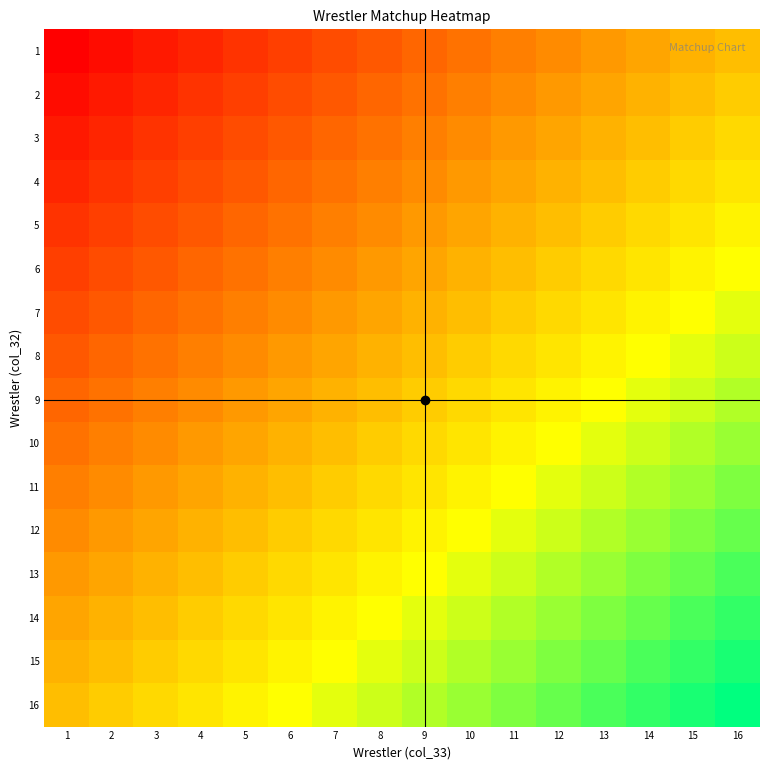

Reading right to left, transcribe all the data shown in this chart.

1: 16=0.5	15=0.5	14=0.4	13=0.4	12=0.4	11=0.3	10=0.3	9=0.3	8=0.2	7=0.2	6=0.2	5=0.1	4=0.1	3=0.1	2=0.0	1=0.0
2: 16=0.5	15=0.5	14=0.5	13=0.4	12=0.4	11=0.4	10=0.3	9=0.3	8=0.3	7=0.2	6=0.2	5=0.2	4=0.1	3=0.1	2=0.1	1=0.0
3: 16=0.6	15=0.5	14=0.5	13=0.5	12=0.4	11=0.4	10=0.4	9=0.3	8=0.3	7=0.3	6=0.2	5=0.2	4=0.2	3=0.1	2=0.1	1=0.1
4: 16=0.6	15=0.6	14=0.5	13=0.5	12=0.5	11=0.4	10=0.4	9=0.4	8=0.3	7=0.3	6=0.3	5=0.2	4=0.2	3=0.2	2=0.1	1=0.1
5: 16=0.6	15=0.6	14=0.6	13=0.5	12=0.5	11=0.5	10=0.4	9=0.4	8=0.4	7=0.3	6=0.3	5=0.3	4=0.2	3=0.2	2=0.2	1=0.1
6: 16=0.7	15=0.6	14=0.6	13=0.6	12=0.5	11=0.5	10=0.5	9=0.4	8=0.4	7=0.4	6=0.3	5=0.3	4=0.3	3=0.2	2=0.2	1=0.2
7: 16=0.7	15=0.7	14=0.6	13=0.6	12=0.6	11=0.5	10=0.5	9=0.5	8=0.4	7=0.4	6=0.4	5=0.3	4=0.3	3=0.3	2=0.2	1=0.2
8: 16=0.7	15=0.7	14=0.7	13=0.6	12=0.6	11=0.6	10=0.5	9=0.5	8=0.5	7=0.4	6=0.4	5=0.4	4=0.3	3=0.3	2=0.3	1=0.2
9: 16=0.8	15=0.7	14=0.7	13=0.7	12=0.6	11=0.6	10=0.6	9=0.5	8=0.5	7=0.5	6=0.4	5=0.4	4=0.4	3=0.3	2=0.3	1=0.3
10: 16=0.8	15=0.8	14=0.7	13=0.7	12=0.7	11=0.6	10=0.6	9=0.6	8=0.5	7=0.5	6=0.5	5=0.4	4=0.4	3=0.4	2=0.3	1=0.3
11: 16=0.8	15=0.8	14=0.8	13=0.7	12=0.7	11=0.7	10=0.6	9=0.6	8=0.6	7=0.5	6=0.5	5=0.5	4=0.4	3=0.4	2=0.4	1=0.3
12: 16=0.9	15=0.8	14=0.8	13=0.8	12=0.7	11=0.7	10=0.7	9=0.6	8=0.6	7=0.6	6=0.5	5=0.5	4=0.5	3=0.4	2=0.4	1=0.4
13: 16=0.9	15=0.9	14=0.8	13=0.8	12=0.8	11=0.7	10=0.7	9=0.7	8=0.6	7=0.6	6=0.6	5=0.5	4=0.5	3=0.5	2=0.4	1=0.4
14: 16=0.9	15=0.9	14=0.9	13=0.8	12=0.8	11=0.8	10=0.7	9=0.7	8=0.7	7=0.6	6=0.6	5=0.6	4=0.5	3=0.5	2=0.5	1=0.4
15: 16=1.0	15=0.9	14=0.9	13=0.9	12=0.8	11=0.8	10=0.8	9=0.7	8=0.7	7=0.7	6=0.6	5=0.6	4=0.6	3=0.5	2=0.5	1=0.5
16: 16=1.0	15=1.0	14=0.9	13=0.9	12=0.9	11=0.8	10=0.8	9=0.8	8=0.7	7=0.7	6=0.7	5=0.6	4=0.6	3=0.6	2=0.5	1=0.5